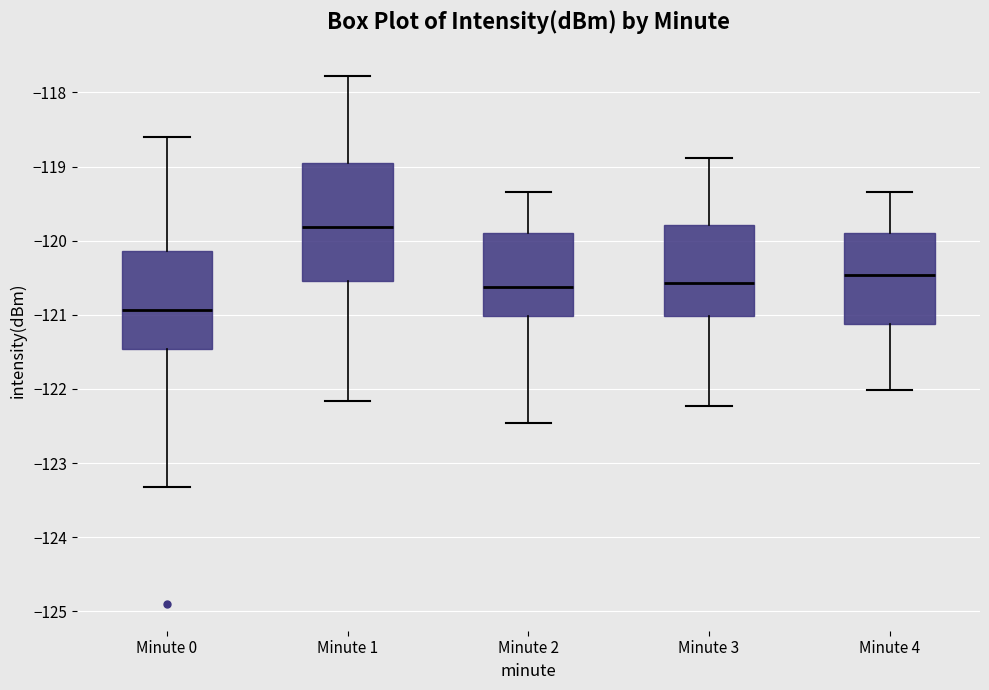

Comparing the boxes themselves (not the whiskers), which one is the tallest?

Minute 1